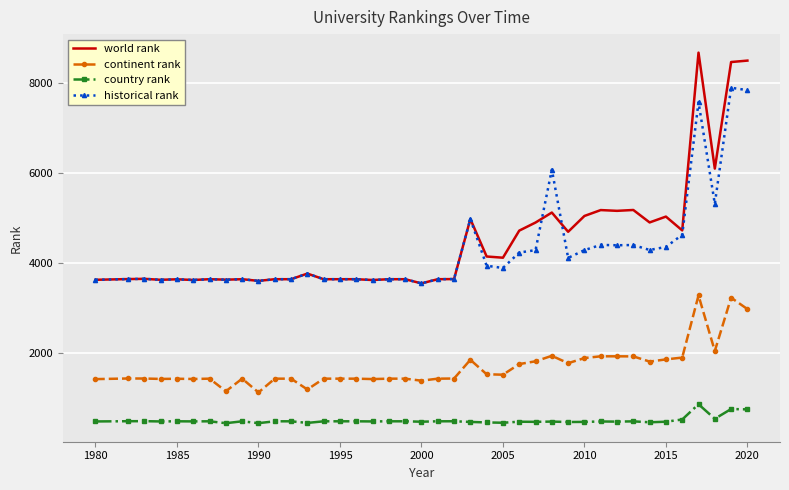

Rank the series by their maximum value, from lowest to highest.

country rank, continent rank, historical rank, world rank